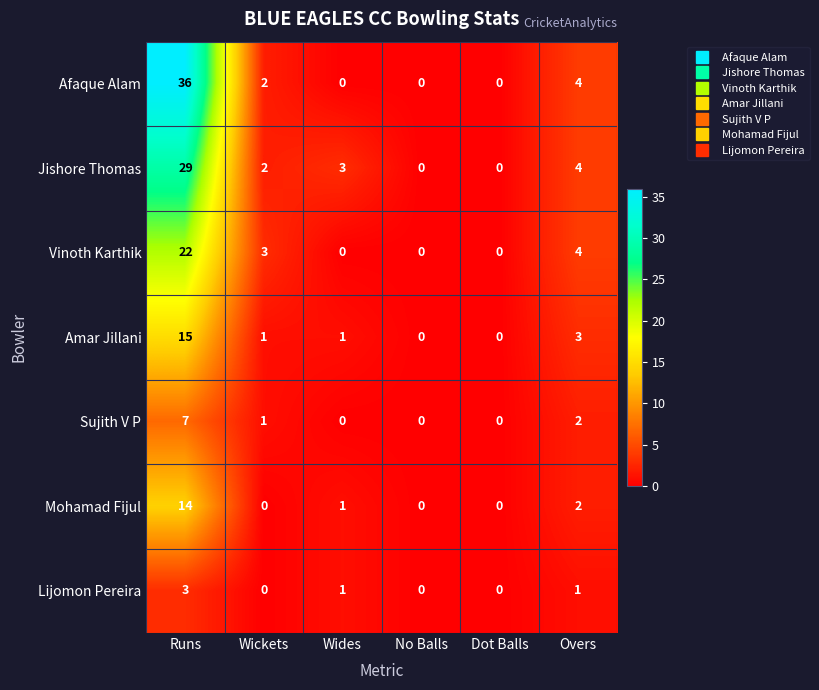

True or false: Jishore Thomas has a value of 29 at Runs.

True